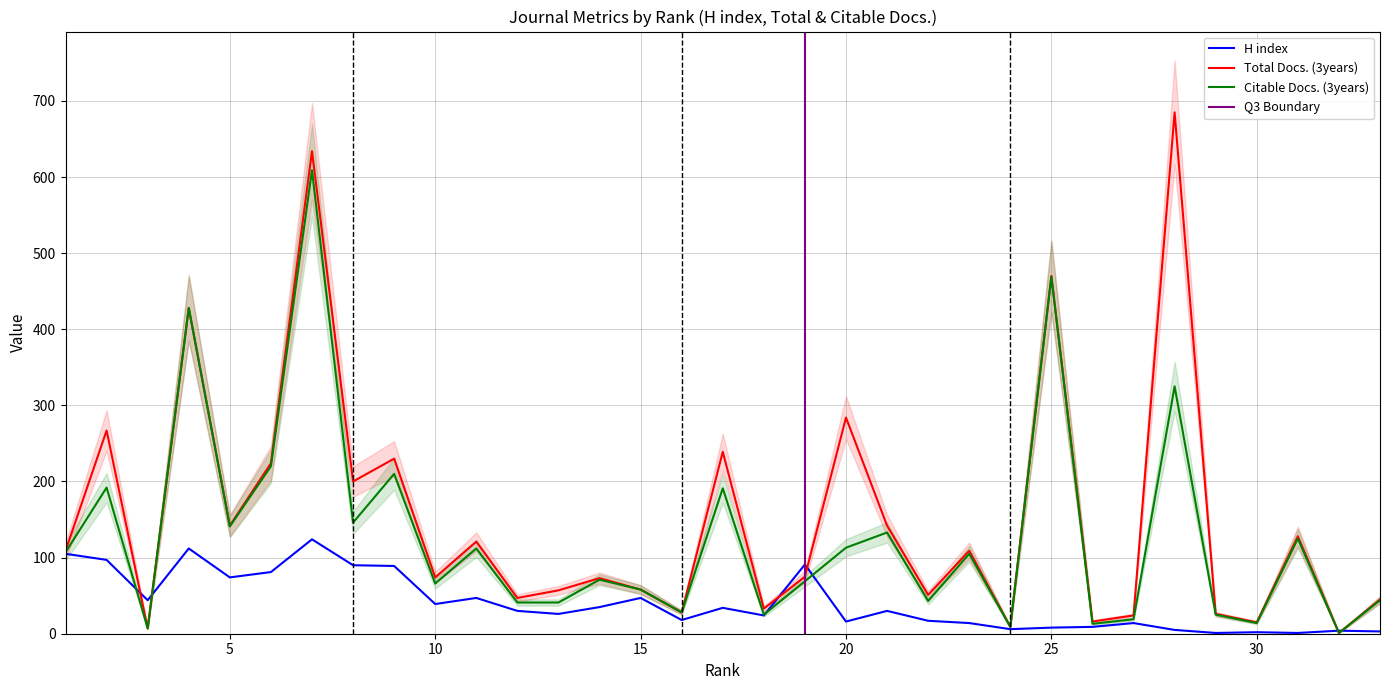

What is the difference between the Citable Docs. (3years) values at 30 and 26?

1